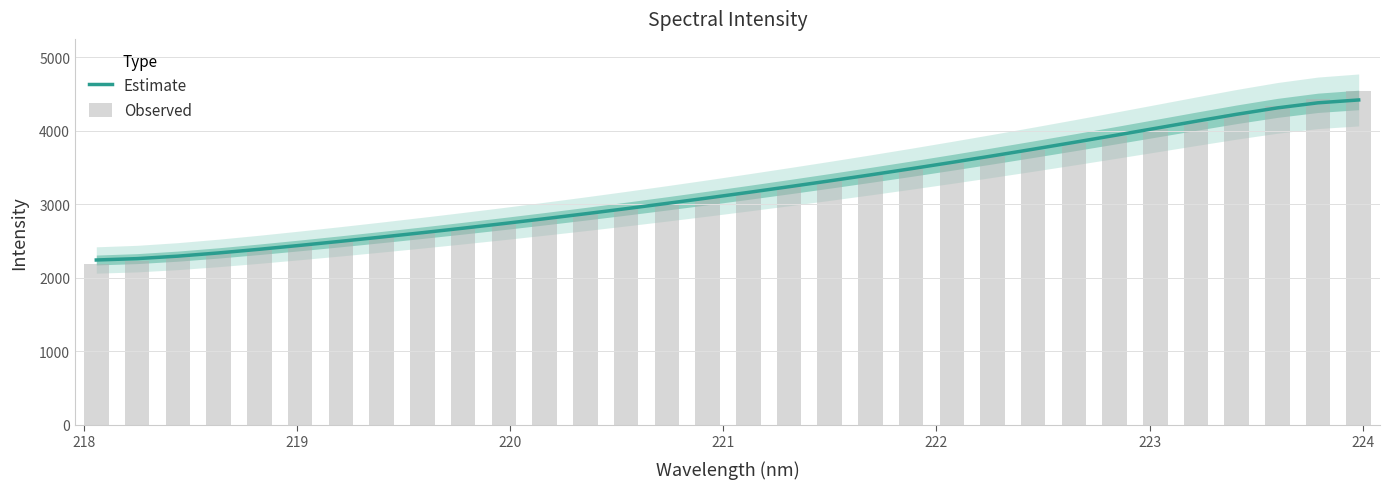

Are the bars horizontal?

No